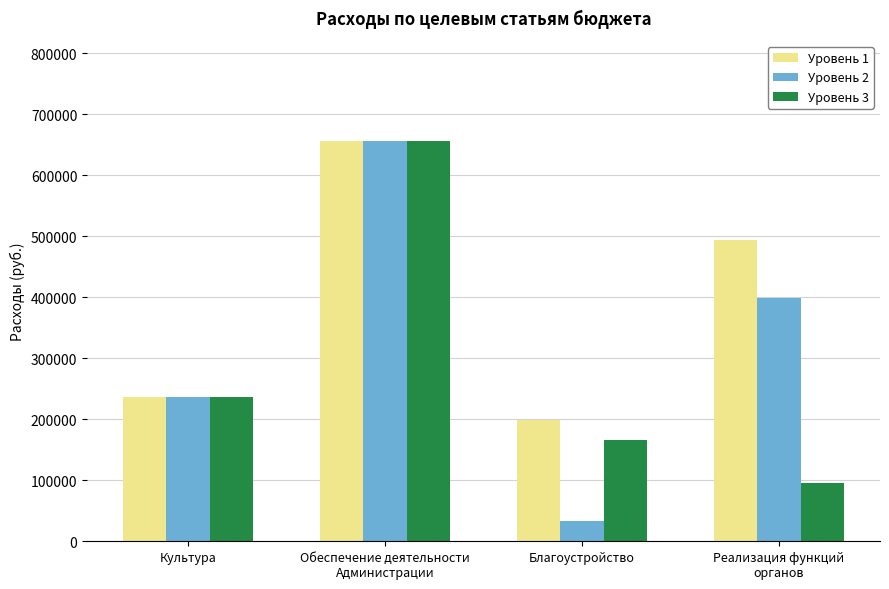

Reading left to right, list all the values displayed in this chart.

Уровень 1: Культура=236700.0	Обеспечение деятельности
Администрации=656582.7	Благоустройство=199410.0	Реализация функций
органов=494761.0
Уровень 2: Культура=236700.0	Обеспечение деятельности
Администрации=656582.7	Благоустройство=33000.0	Реализация функций
органов=398461.0
Уровень 3: Культура=236700.0	Обеспечение деятельности
Администрации=656582.7	Благоустройство=166410.0	Реализация функций
органов=96300.0